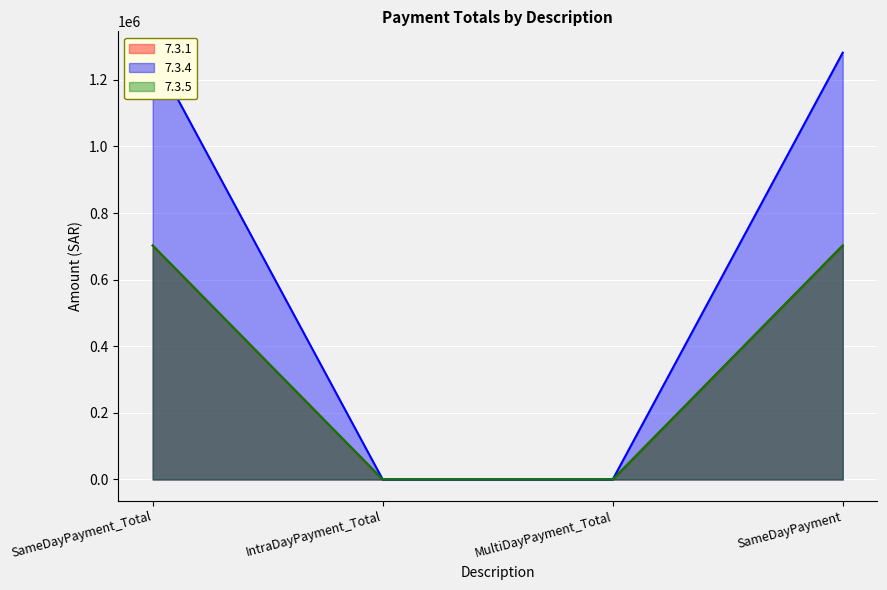

Which series changed the most between SameDayPayment_Total and MultiDayPayment_Total?

7.3.4